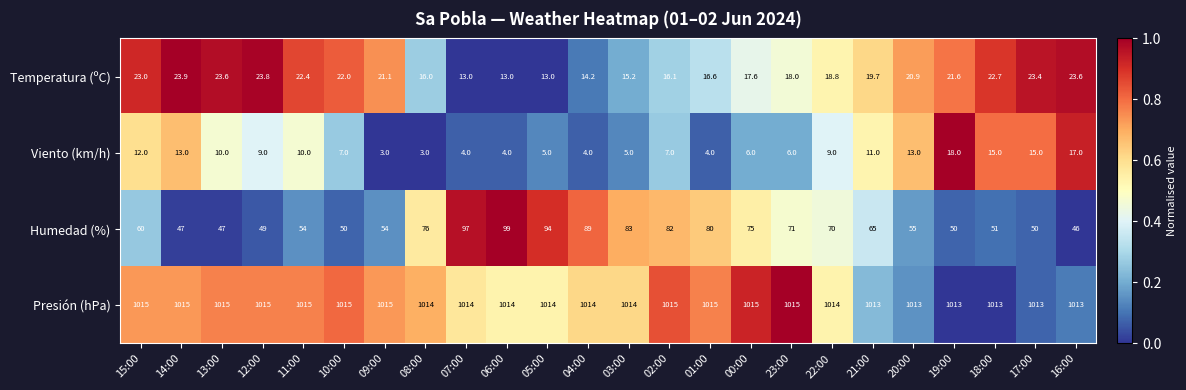

Which series changed the most between 14:00 and 18:00?

Humedad (%)